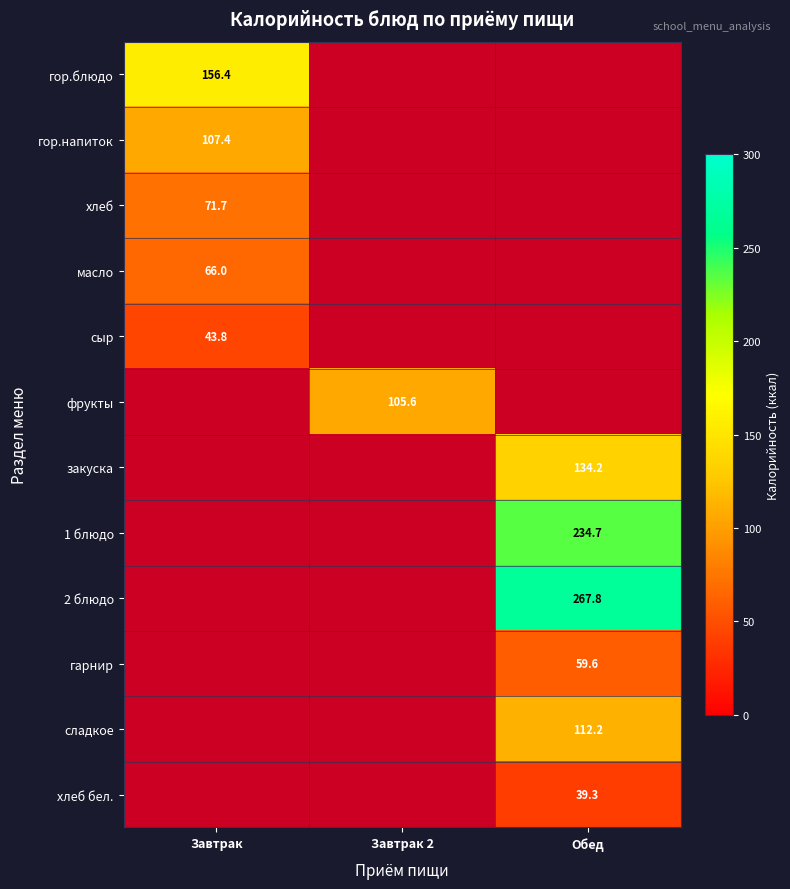

Which label corresponds to the largest value in the chart?

Обед